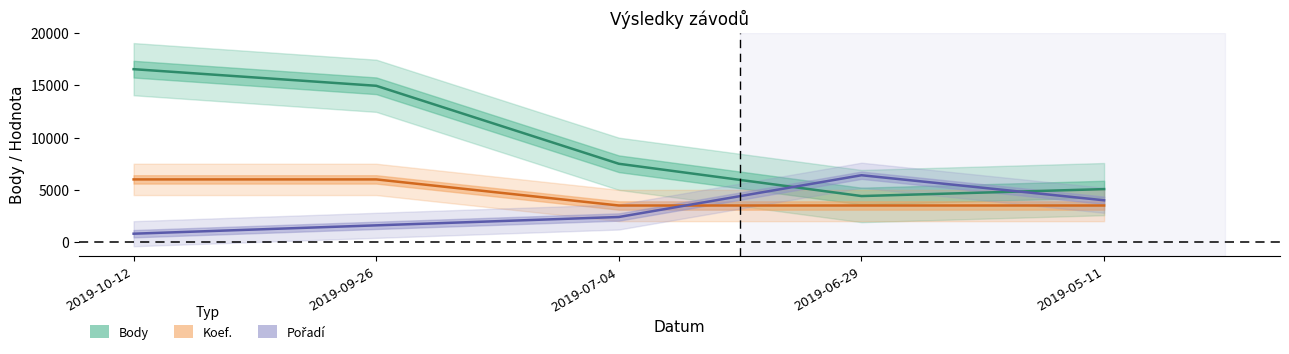

Which series changed the most between 2019-09-26 and 2019-06-29?

Body